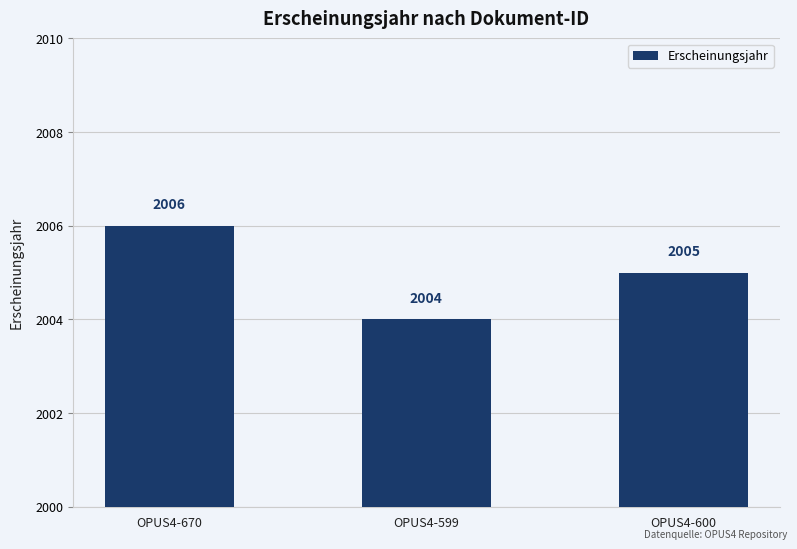

What is the average value?

2005